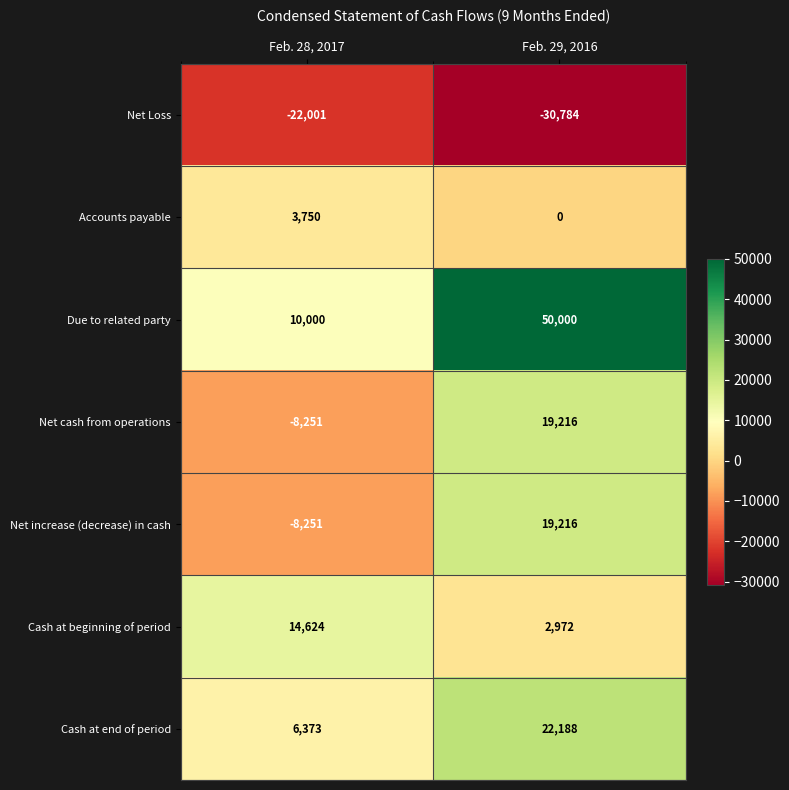

The value of Cash at beginning of period at Feb. 29, 2016 is 2972. True or false?

True